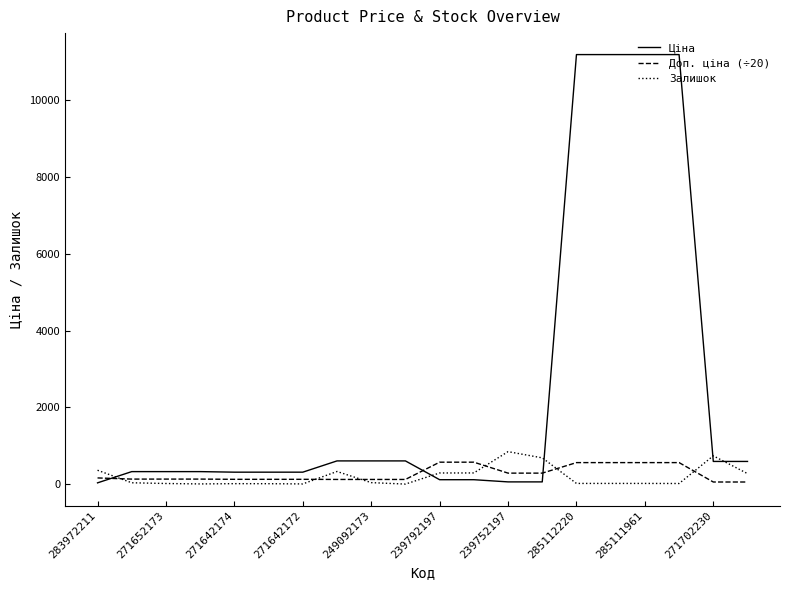

What is the highest value of the Доп. ціна (÷20) series?

570.5